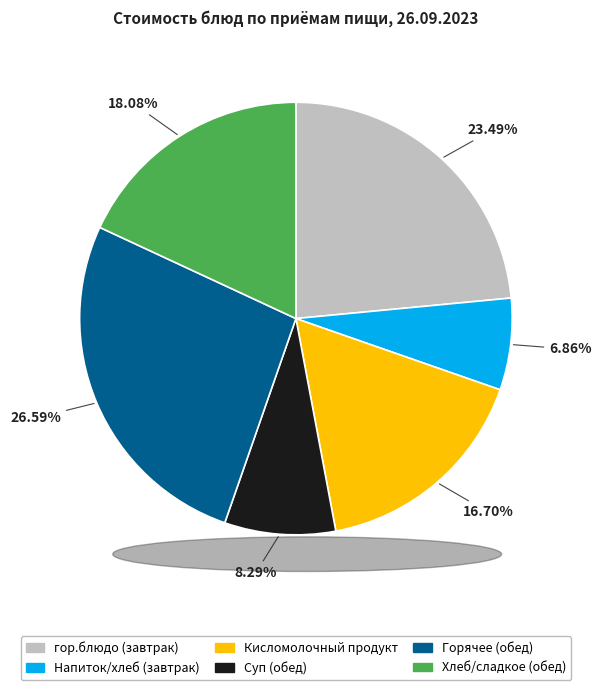

Which category has the biggest portion of the pie?

Горячее (обед)